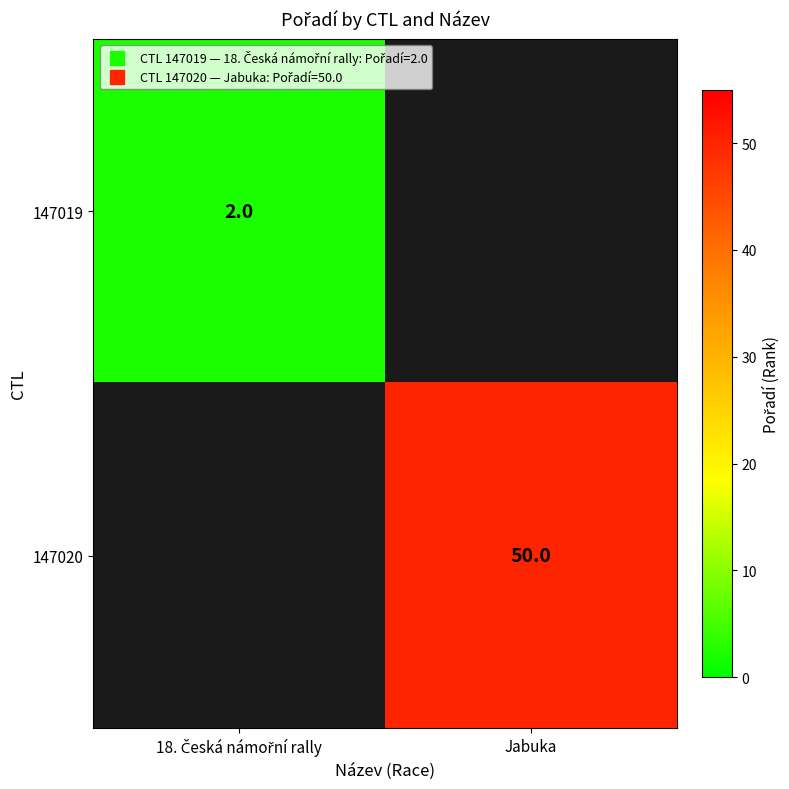

Rank the series by their maximum value, from highest to lowest.

147019, 147020